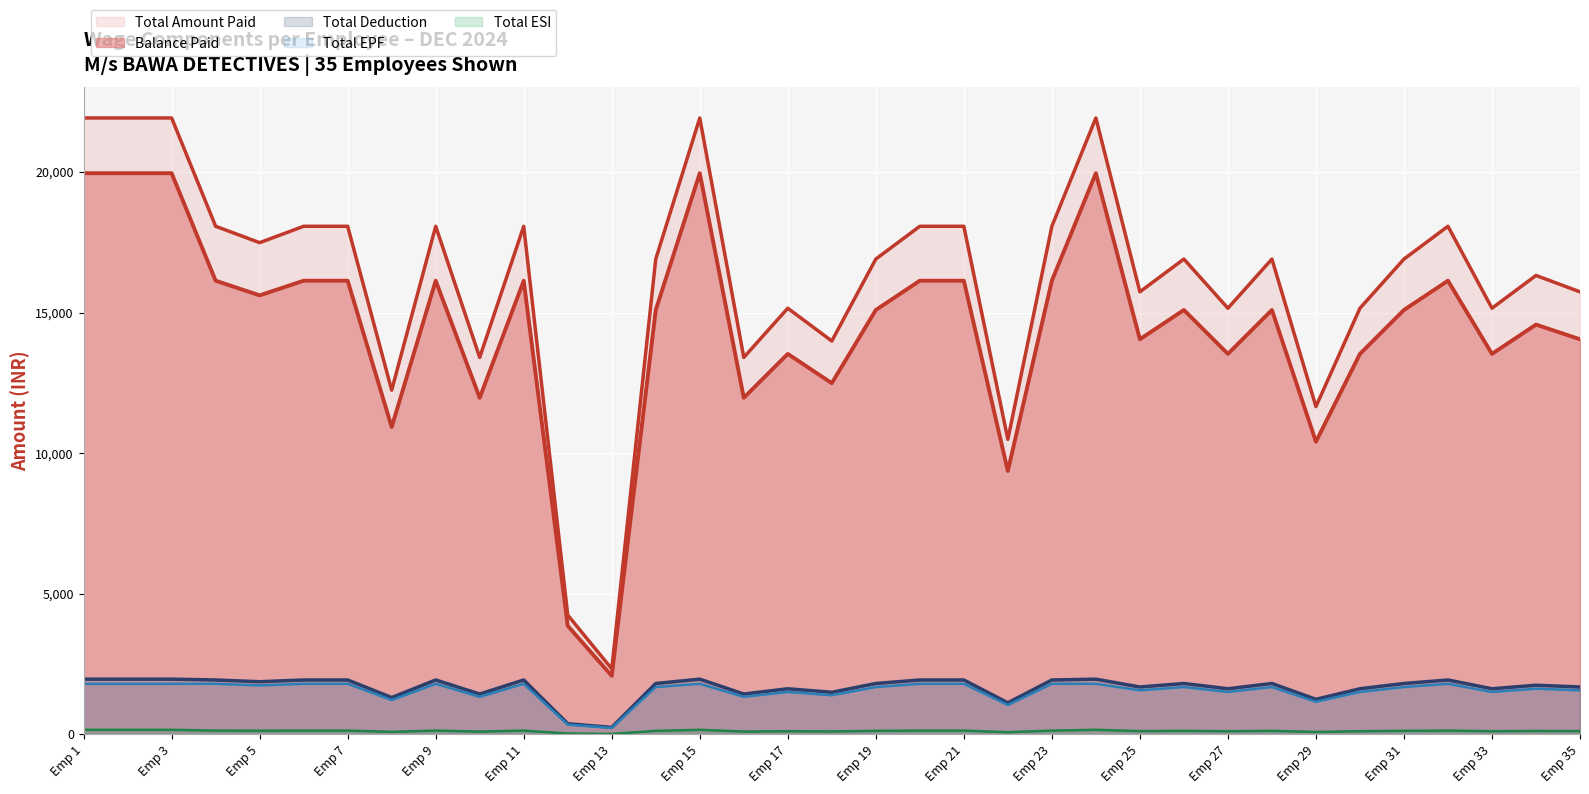

Reading left to right, list all the values displayed in this chart.

Balance Paid: 19952.6	19952.6	19952.6	16130.5	15610.2	16130.5	16130.5	10927.1	16130.5	11967.8	16130.5	3861.8	2081.4	15089.8	19952.6	11967.8	13528.8	12488.1	15089.8	16130.5	16130.5	9366.1	16130.5	19952.6	14049.1	15089.8	13528.8	15089.8	10406.8	13528.8	15089.8	16130.5	13528.8	14569.5	14049.1
Total EPF: 1800.0	1800.0	1800.0	1800.0	1741.9	1800.0	1800.0	1219.4	1800.0	1335.5	1800.0	348.4	232.3	1683.9	1800.0	1335.5	1509.7	1393.5	1683.9	1800.0	1800.0	1045.2	1800.0	1800.0	1567.7	1683.9	1509.7	1683.9	1161.3	1509.7	1683.9	1800.0	1509.7	1625.8	1567.7
Total ESI: 164.4	164.4	164.4	135.5	131.1	135.5	135.5	91.8	135.5	100.5	135.5	31.8	17.5	126.8	164.4	100.5	113.6	104.9	126.8	135.5	135.5	78.7	135.5	164.4	118.0	126.8	113.6	126.8	87.4	113.6	126.8	135.5	113.6	122.4	118.0
Total Deduction: 1964.4	1964.4	1964.4	1935.5	1873.1	1935.5	1935.5	1311.1	1935.5	1436.0	1935.5	380.2	249.7	1810.6	1964.4	1436.0	1623.3	1498.4	1810.6	1935.5	1935.5	1123.8	1935.5	1964.4	1685.8	1810.6	1623.3	1810.6	1248.7	1623.3	1810.6	1935.5	1623.3	1748.2	1685.8
Total Amount Paid: 21917.0	21917.0	21917.0	18066.0	17483.2	18066.0	18066.0	12238.3	18066.0	13403.8	18066.0	4242.0	2331.1	16900.5	21917.0	13403.8	15152.1	13986.6	16900.5	18066.0	18066.0	10489.9	18066.0	21917.0	15734.9	16900.5	15152.1	16900.5	11655.5	15152.1	16900.5	18066.0	15152.1	16317.7	15734.9